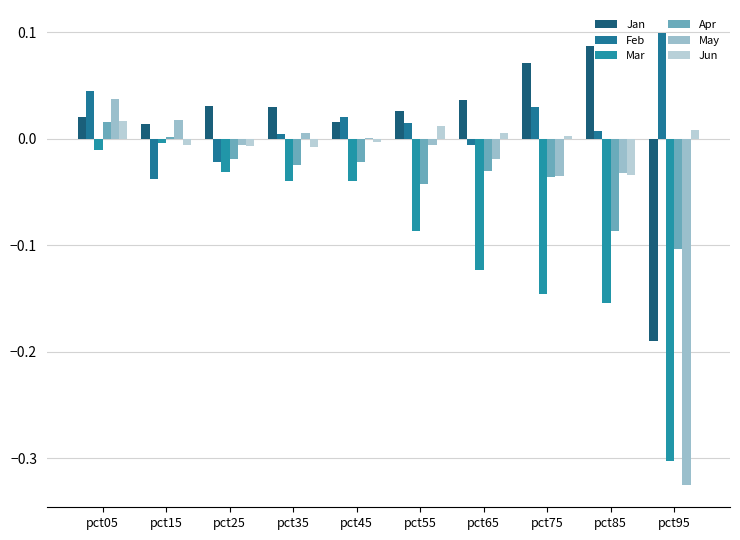

What is the difference between the maximum and minimum values in the Jun series?

0.1